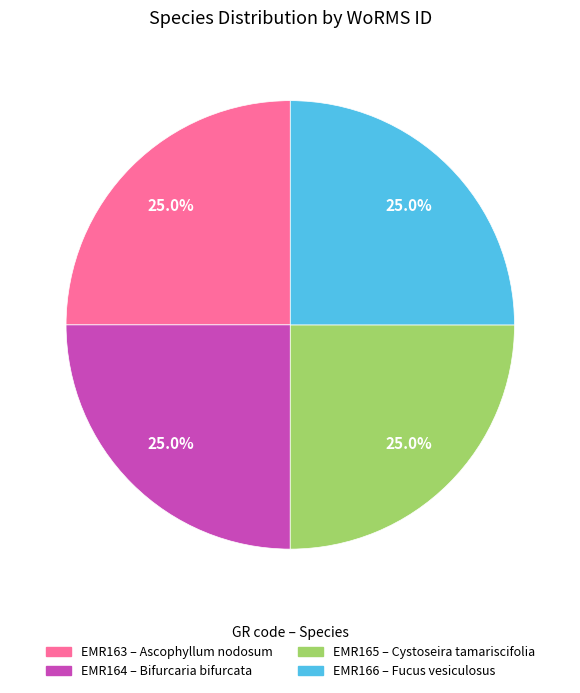

How many segments does this pie chart have?

4